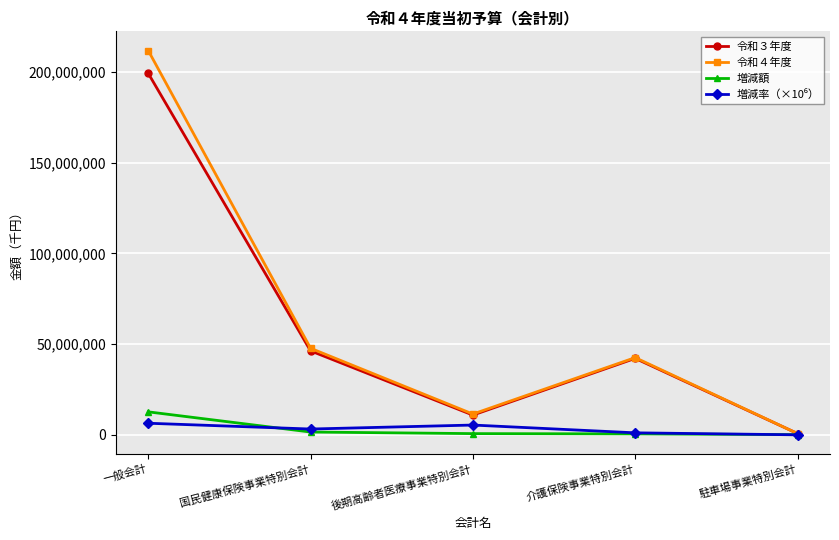

What is the total value across all series at 国民健康保険事業特別会計?

98460000